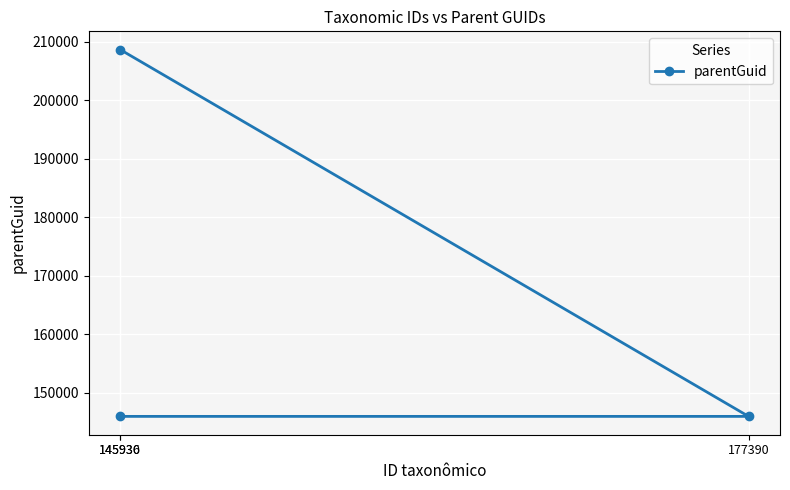

What value does the data have at 145936?

208644